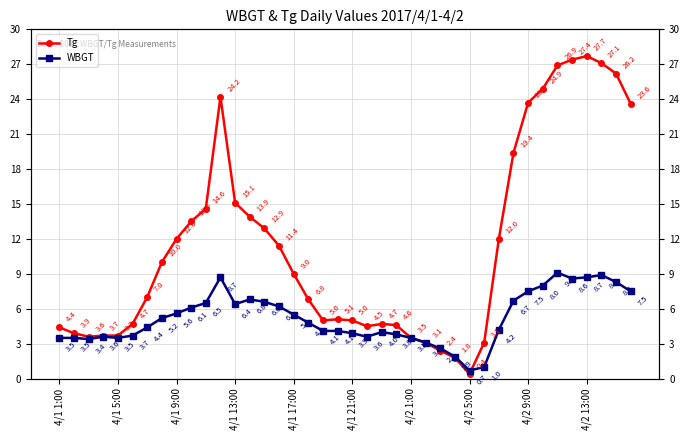

True or false: WBGT has a value of 2.5 at 4/1 13:00.

False